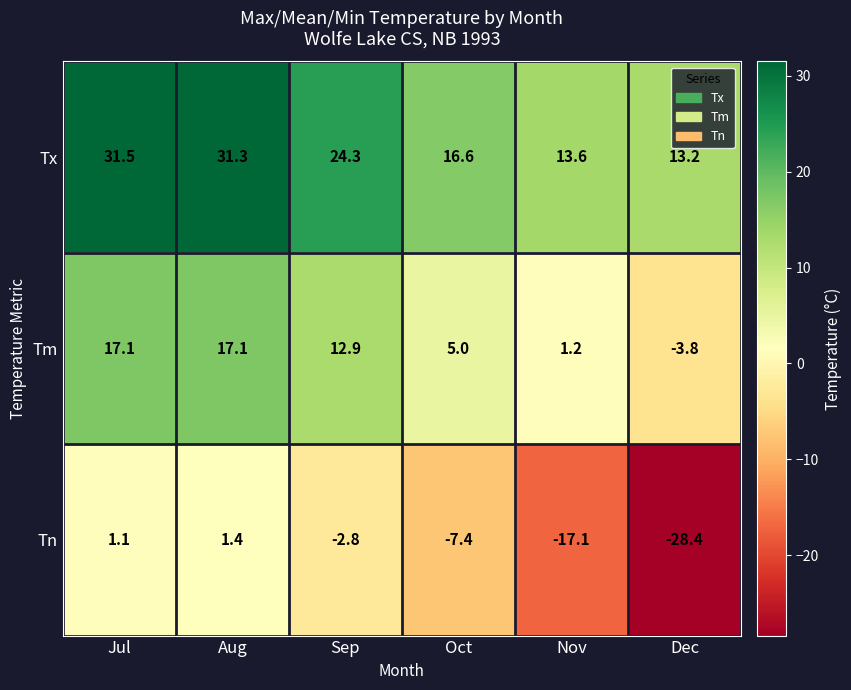

Where is Tx nearest to the value 22?

Sep